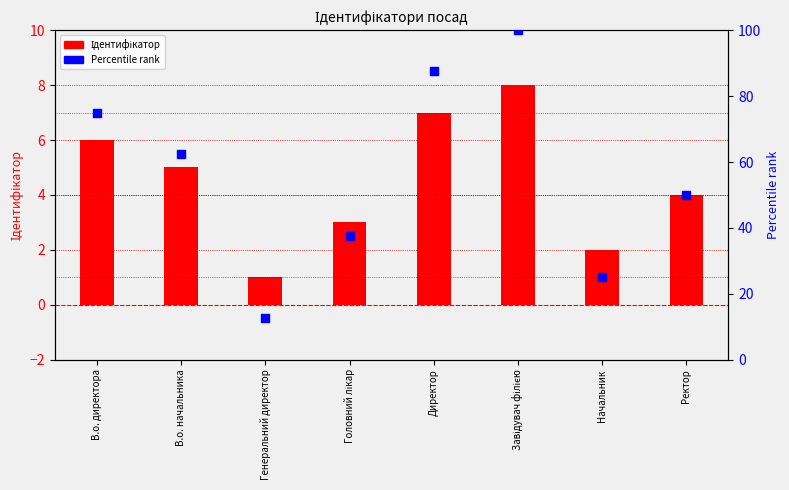

Which series reaches the maximum Y coordinate?

Percentile rank